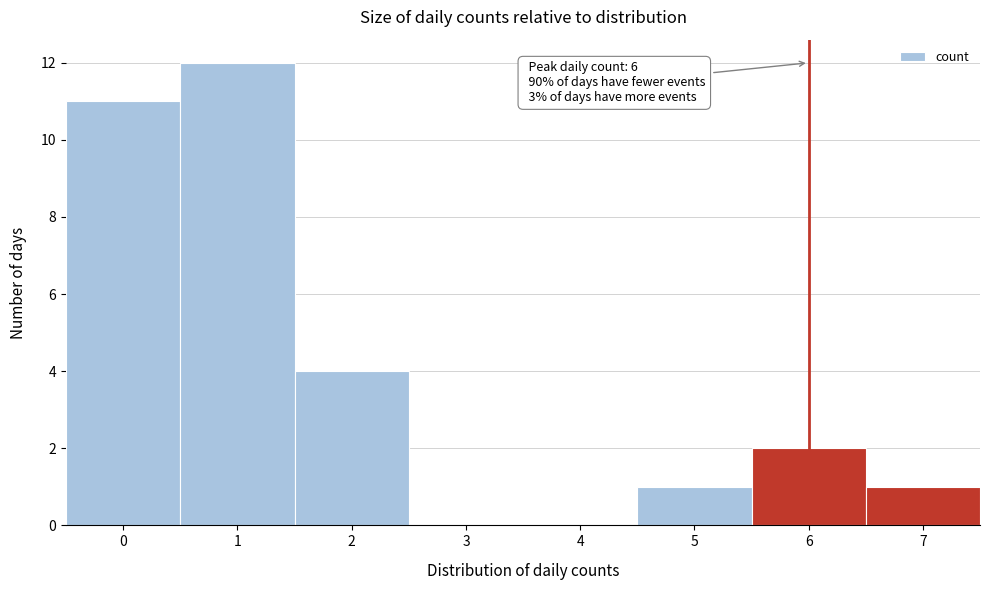

Which range on the x-axis has the tallest bar?

0.5 to 1.5